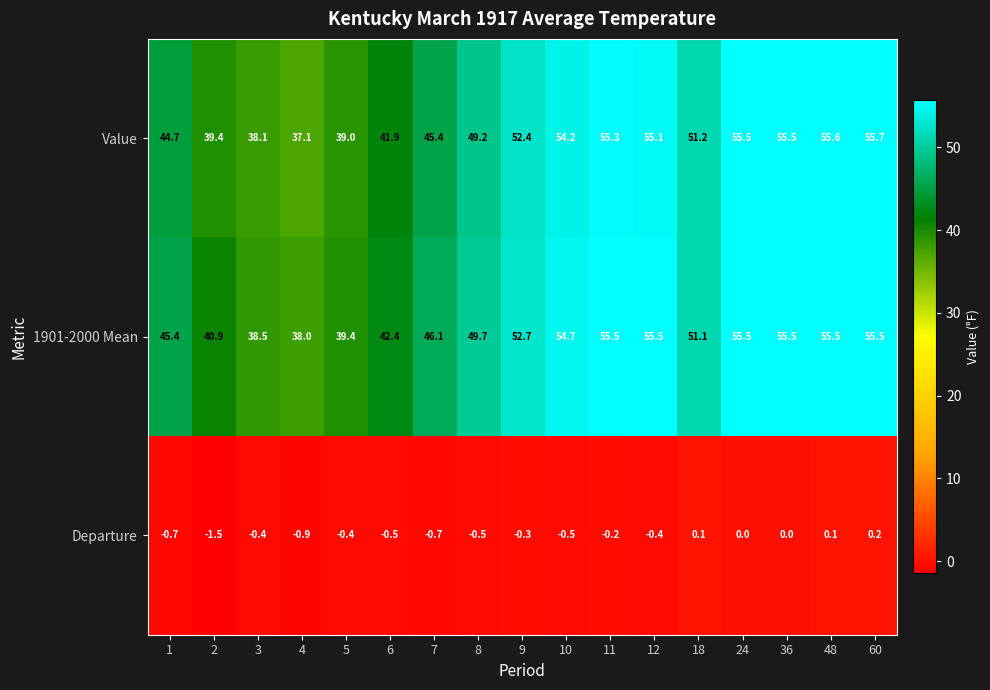

The Value series shows 33.0 at 24. True or false?

False